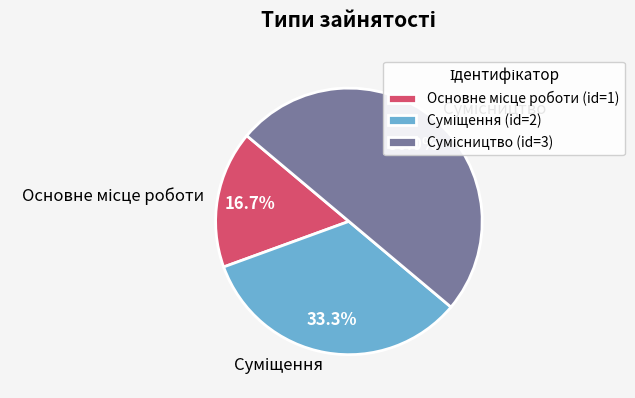

How many slices are in this pie chart?

3